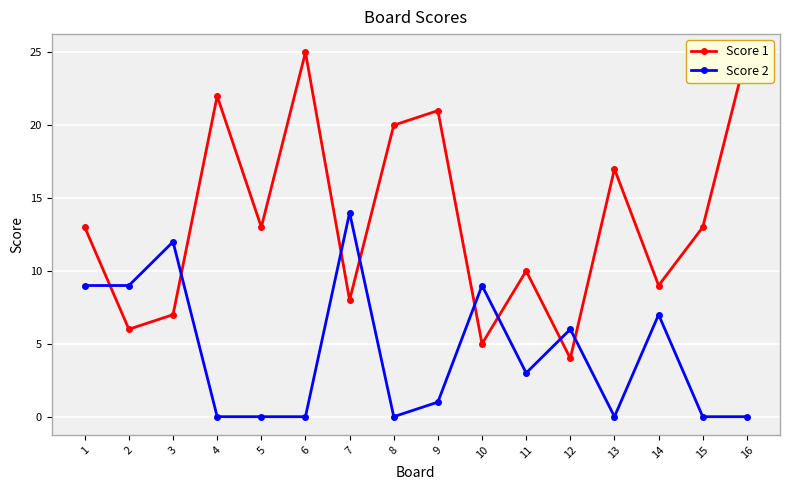

Reading right to left, what are all the values shown in this chart?

Score 1: 16=25	15=13	14=9	13=17	12=4	11=10	10=5	9=21	8=20	7=8	6=25	5=13	4=22	3=7	2=6	1=13
Score 2: 16=0	15=0	14=7	13=0	12=6	11=3	10=9	9=1	8=0	7=14	6=0	5=0	4=0	3=12	2=9	1=9